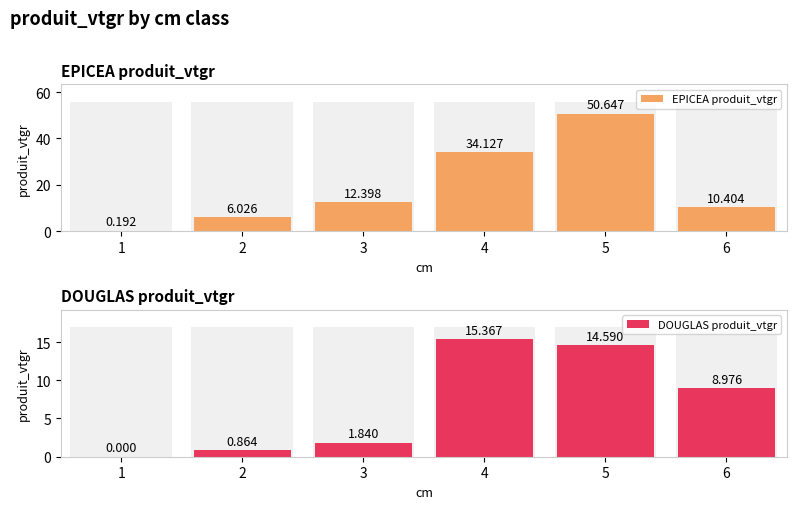

Which series has the largest total across all categories?

EPICEA produit_vtgr